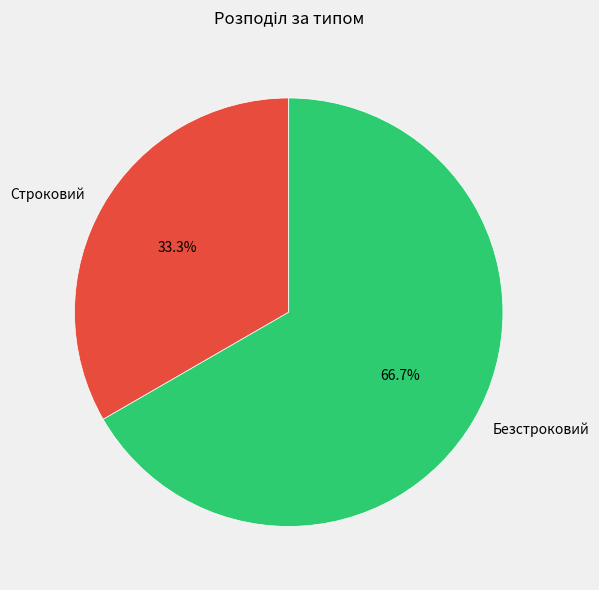

True or false: Строковий accounts for 33% of the total.

True